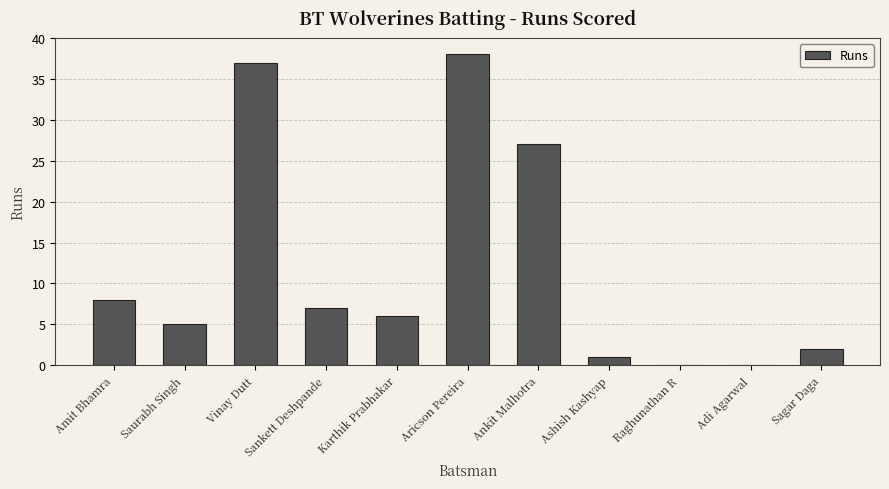

What is the maximum value shown in the chart?

38